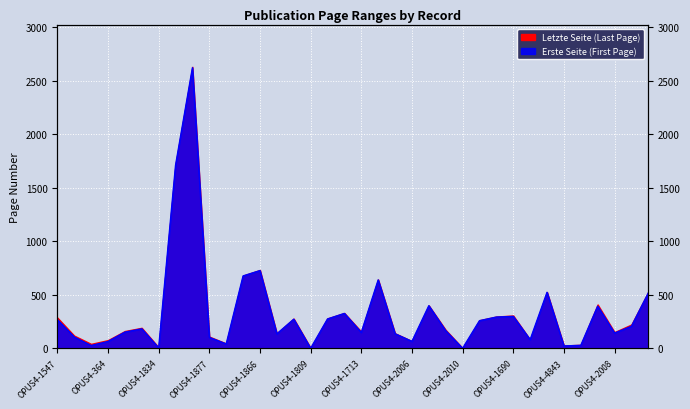

What is the label of the 31st point from the right?

OPUS4-1833